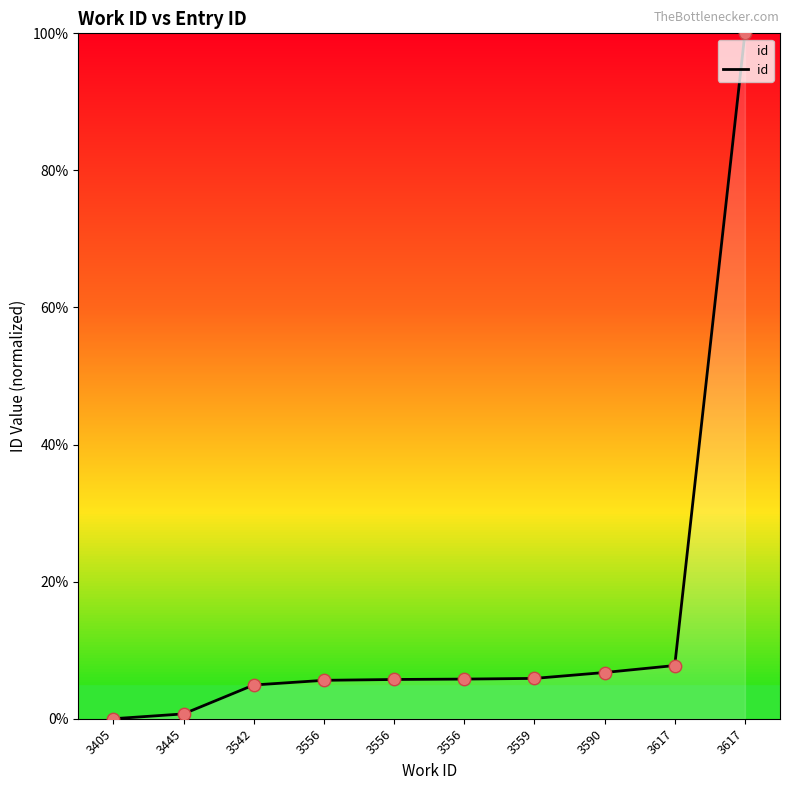

What is the change in value from 3556 to 3556?

+0.1